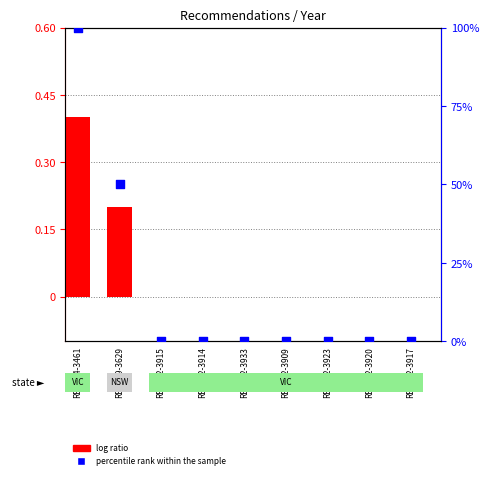

Which has a higher value, REC112-3933 or REC154-3461?

REC154-3461